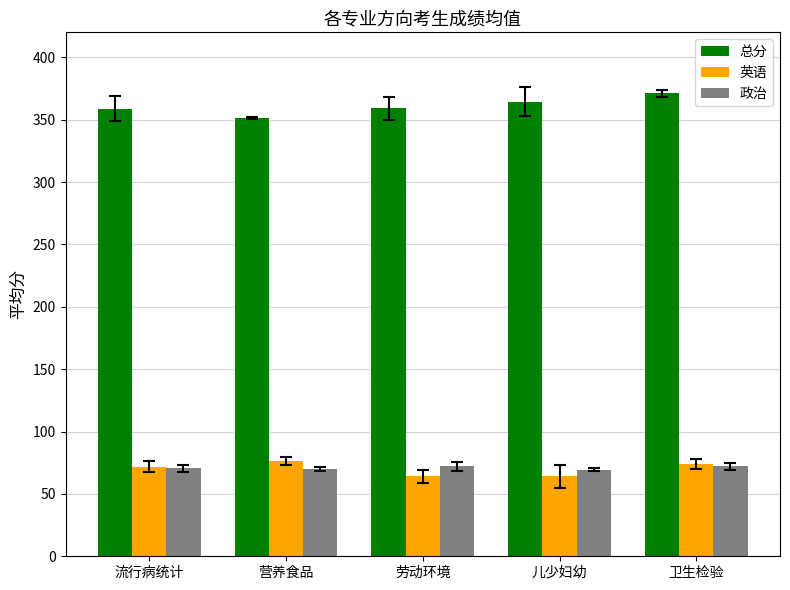

Is it true that 总分 equals 371.0 at 卫生检验?

True